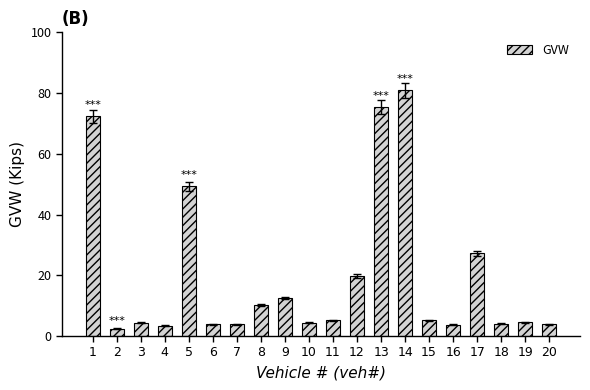

What is the ratio of the value at 13 to the value at 20?

19.7